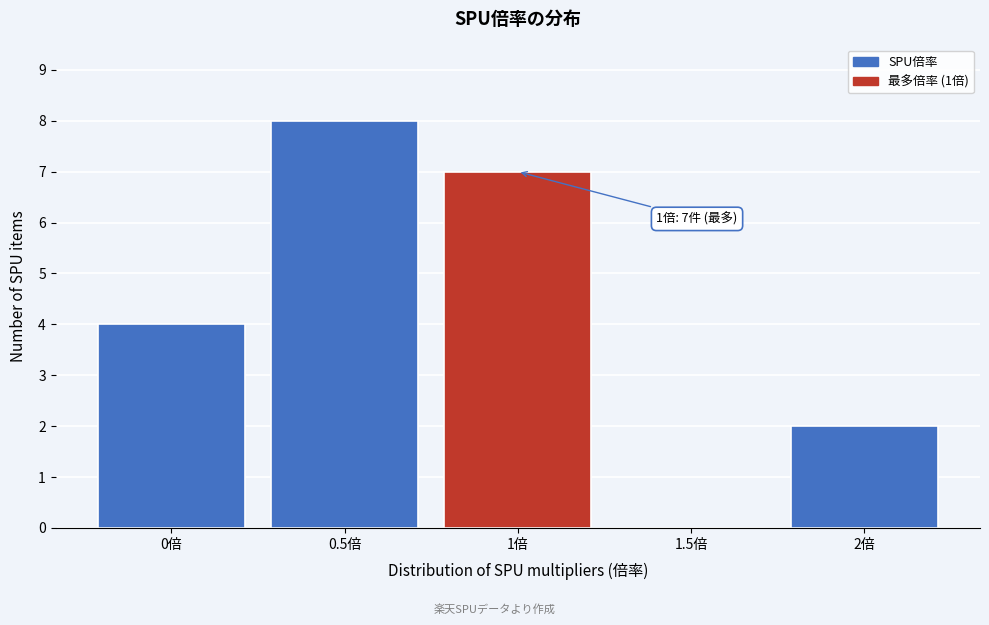

Reading right to left, list all the values displayed in this chart.

2倍=2	1.5倍=0	1倍=7	0.5倍=8	0倍=4